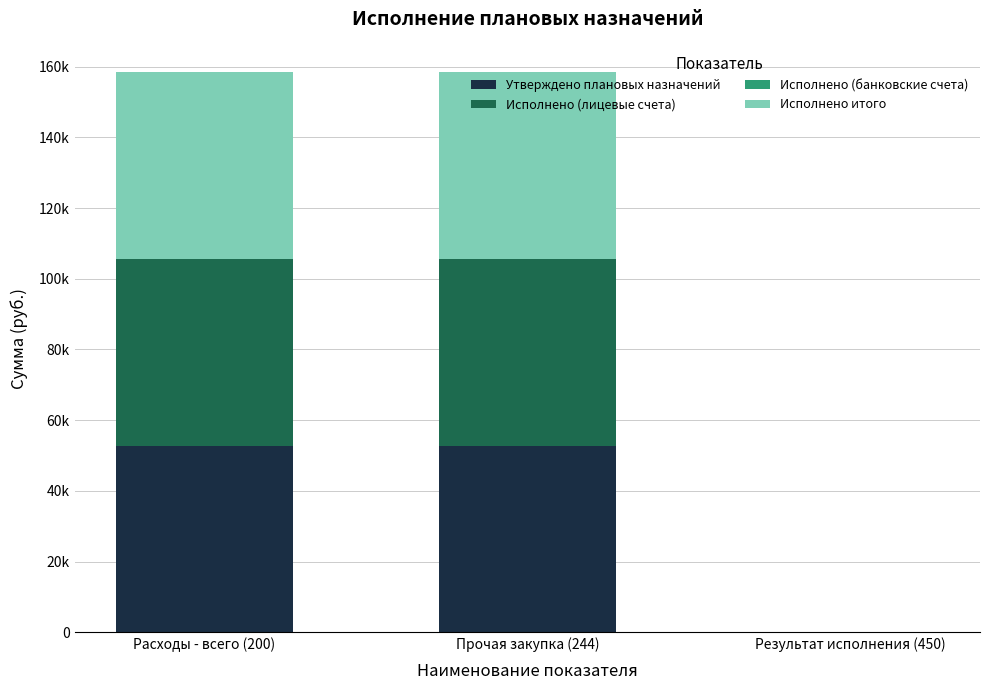

What is the label of the 1st bar from the right?

Результат исполнения (450)